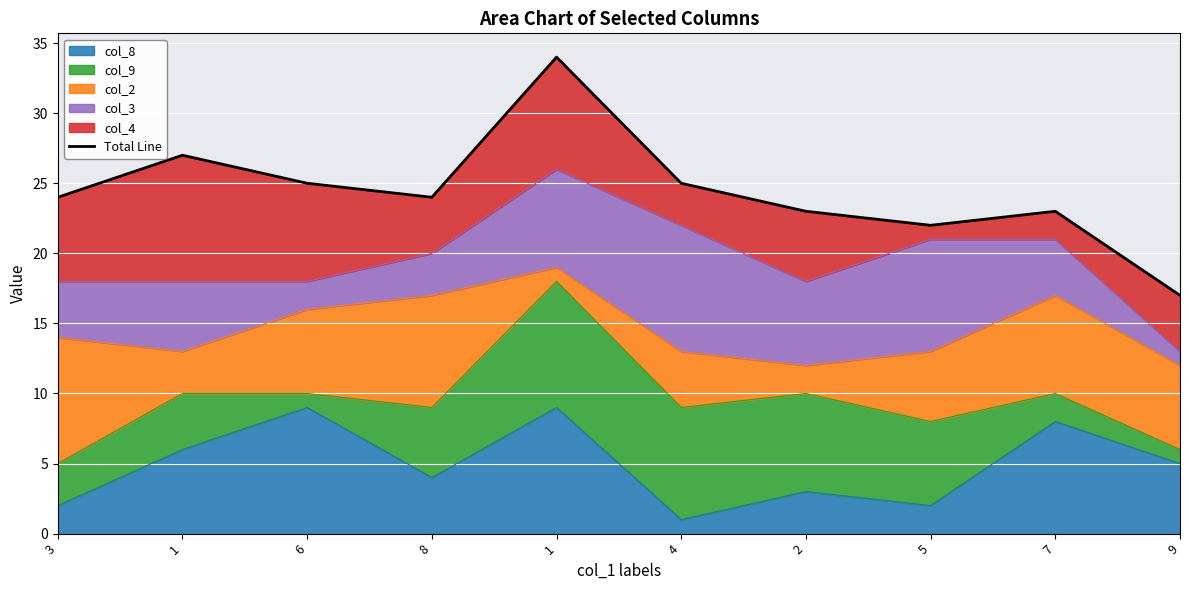

How many interior local peaks (higher than both neighbors) does the data have?

3